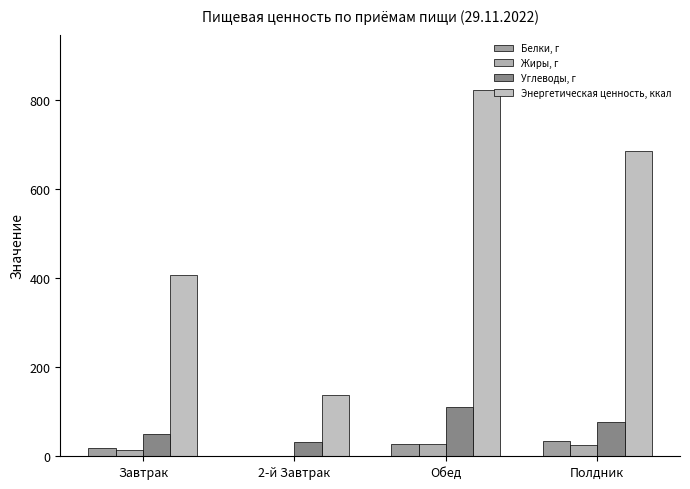

What is the label of the 1st bar from the right?

Полдник